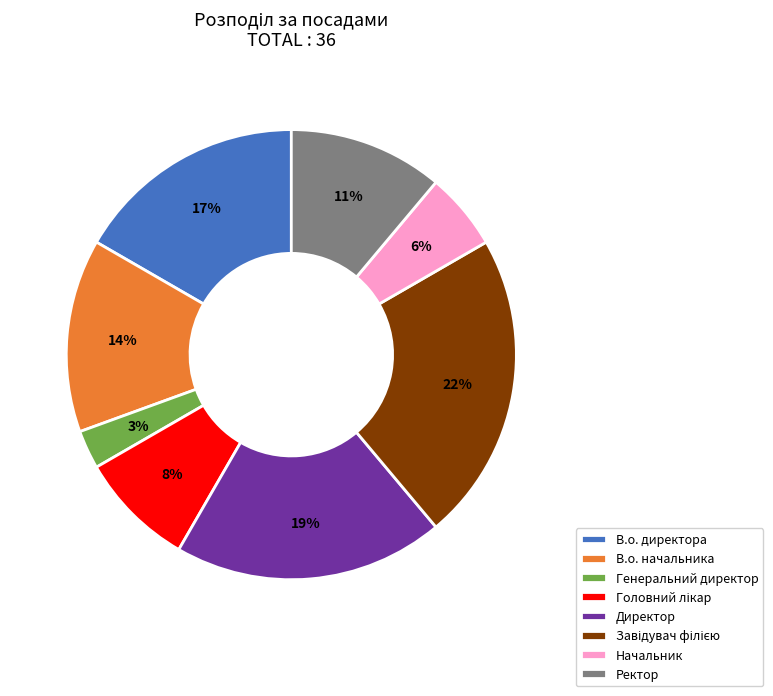

Is the sum of Ректор and Генеральний директор greater than half?

No